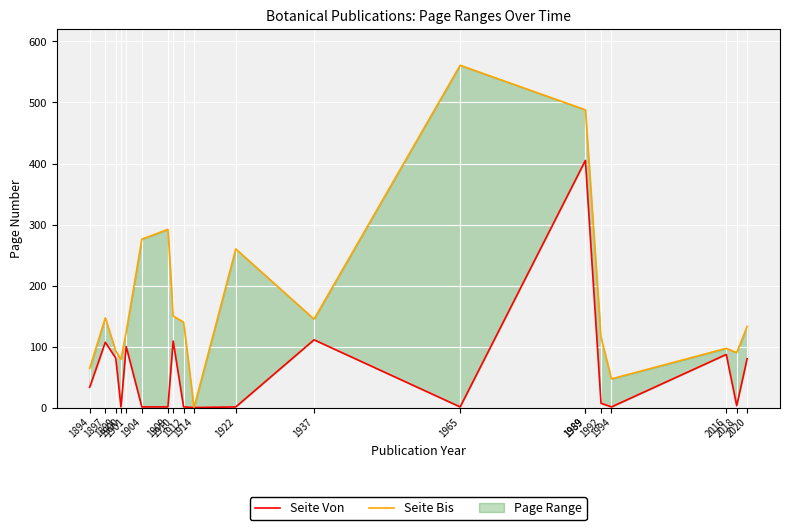

Between 1904 and 1912, which series saw the biggest shift?

Seite Bis